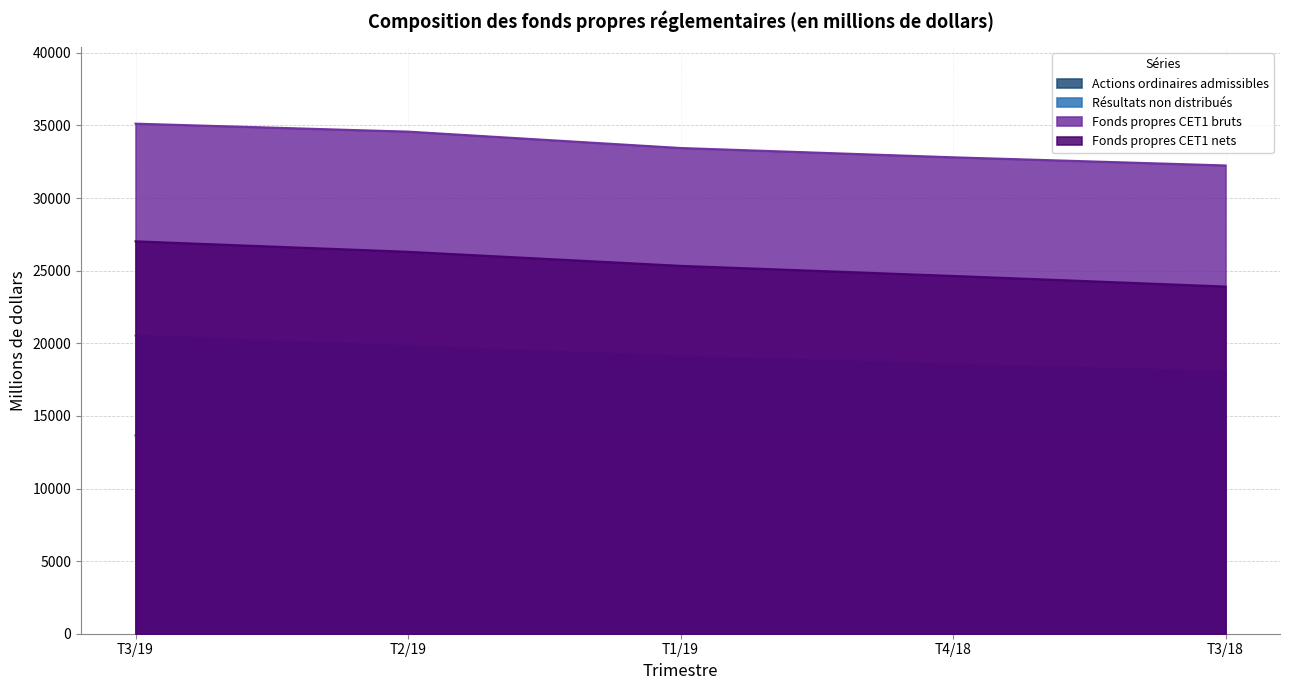

What is the total value across all series at T4/18?

89368